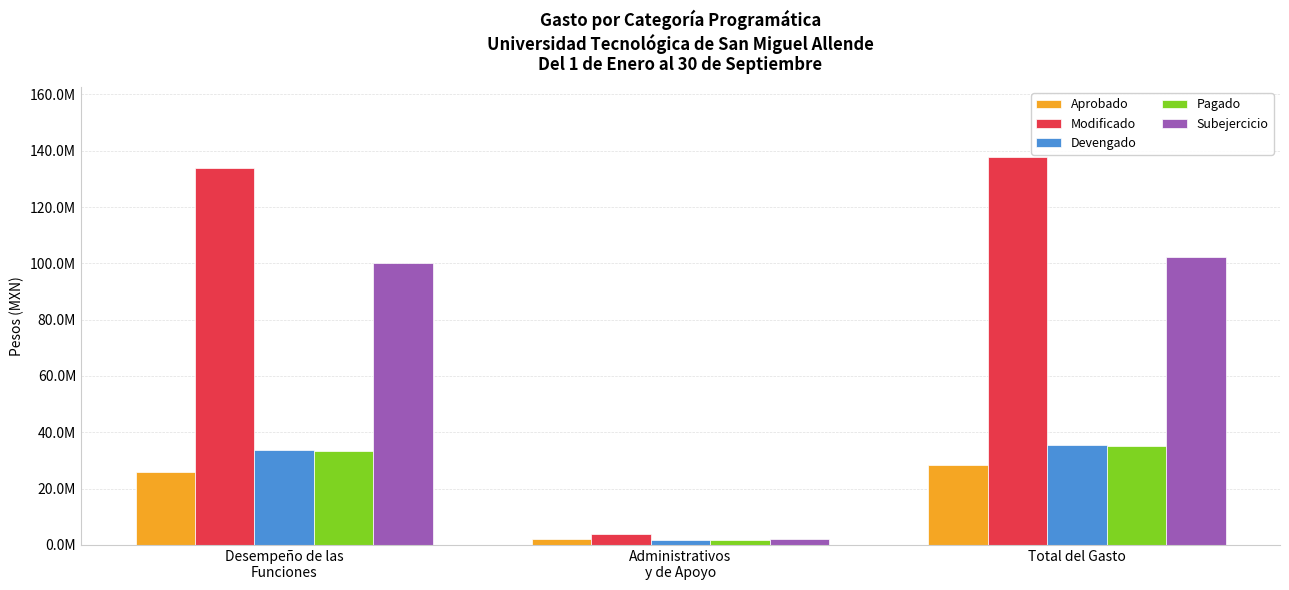

Where is Modificado nearest to the value 70823488?

Desempeño de las
Funciones